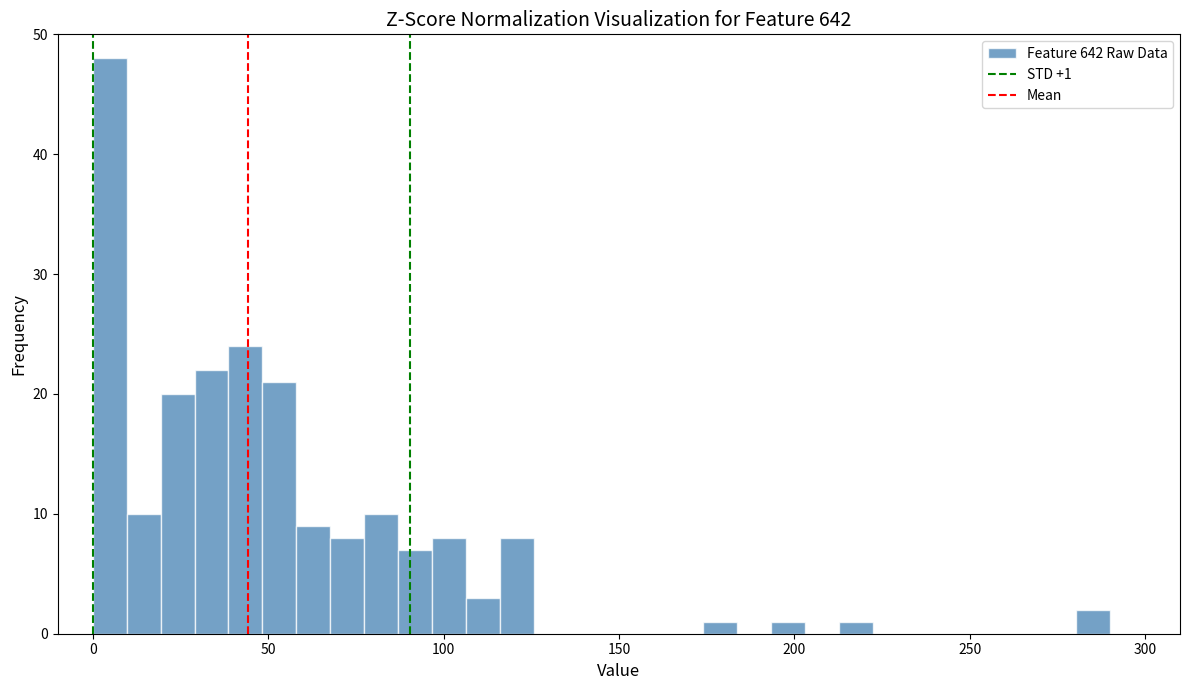

Read against the x-axis, roughly where is the centre of the tallest bar?

5